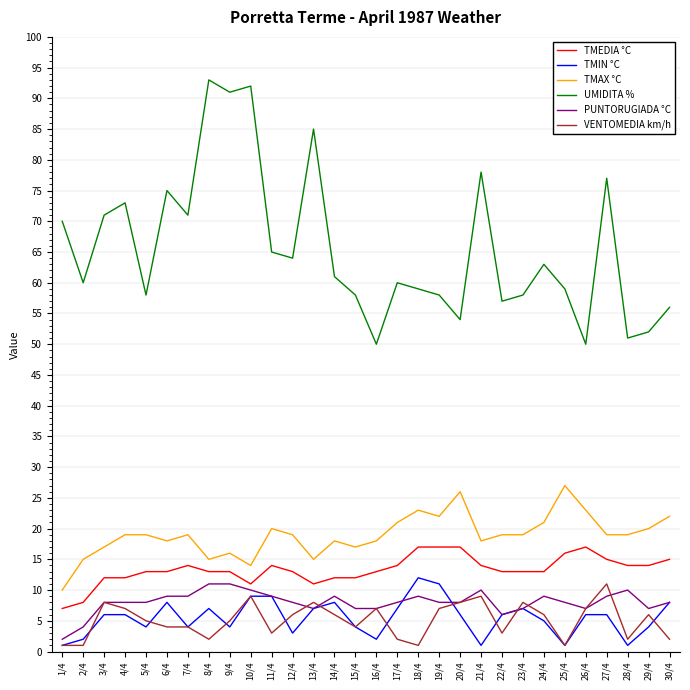

How many categories are shown in the chart?

30